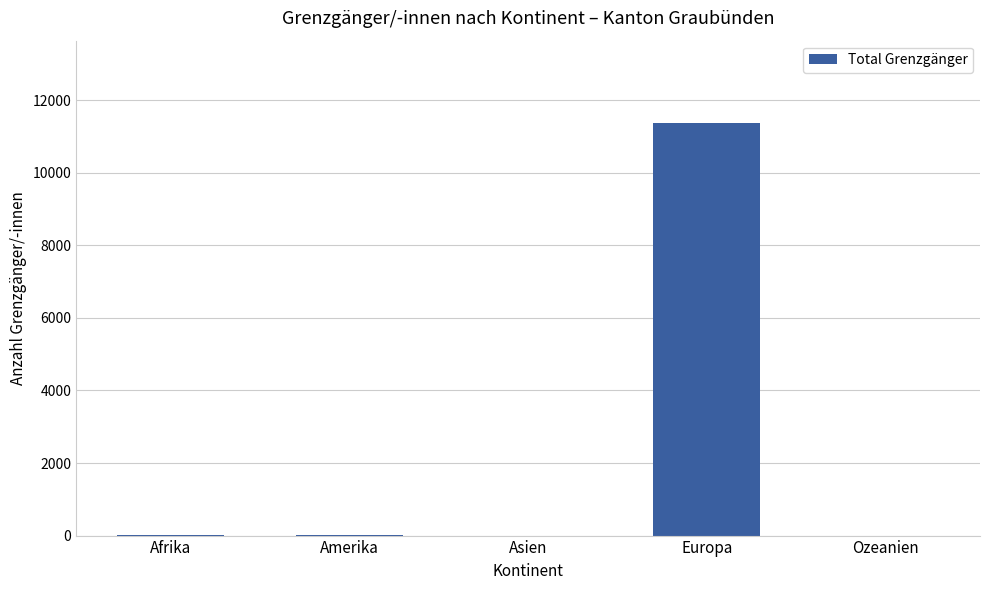

What is the maximum value shown in the chart?

11367